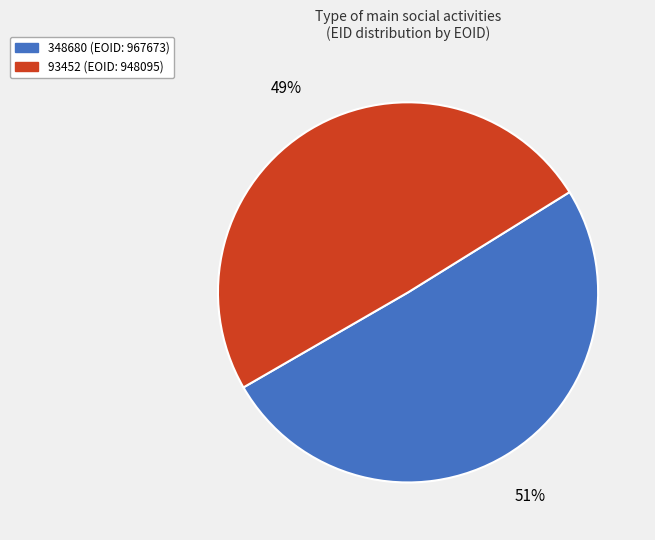

Which slice is the smallest?

93452